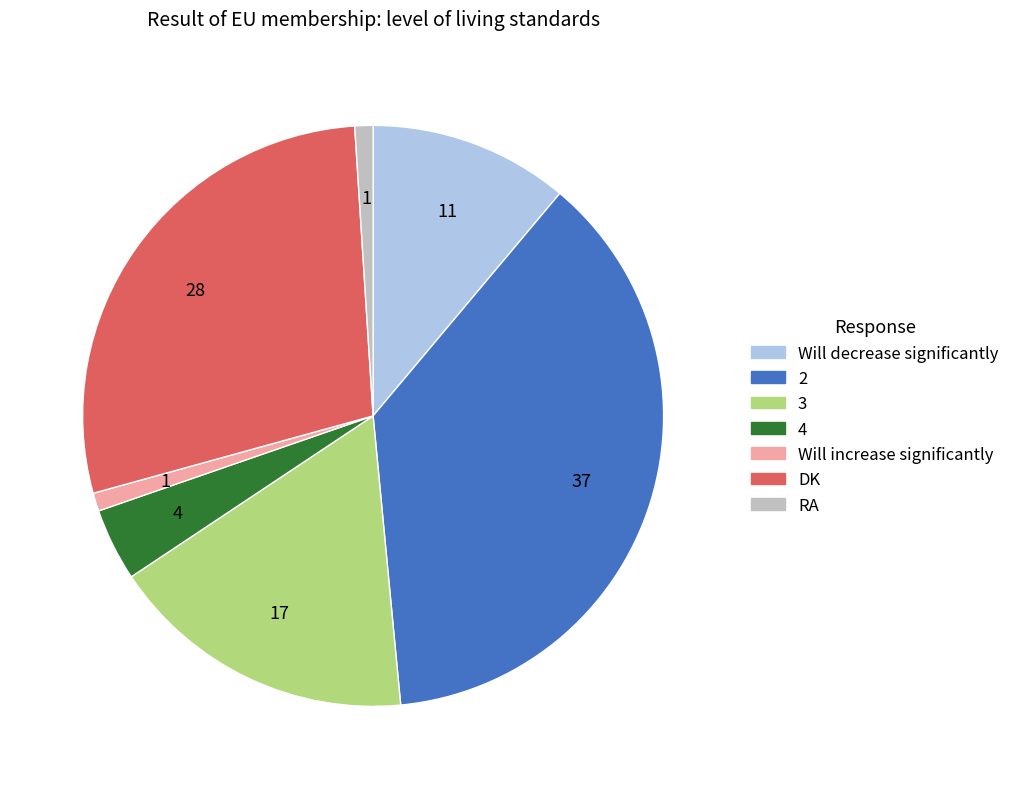

Does RA account for over 50% of the chart?

No